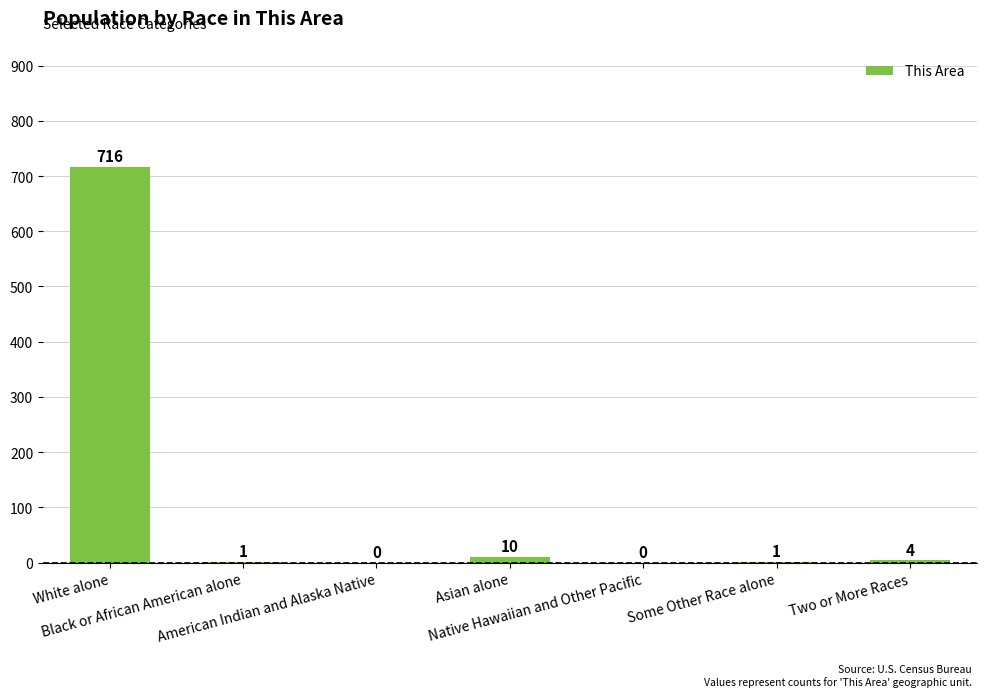

What is the maximum value shown in the chart?

716